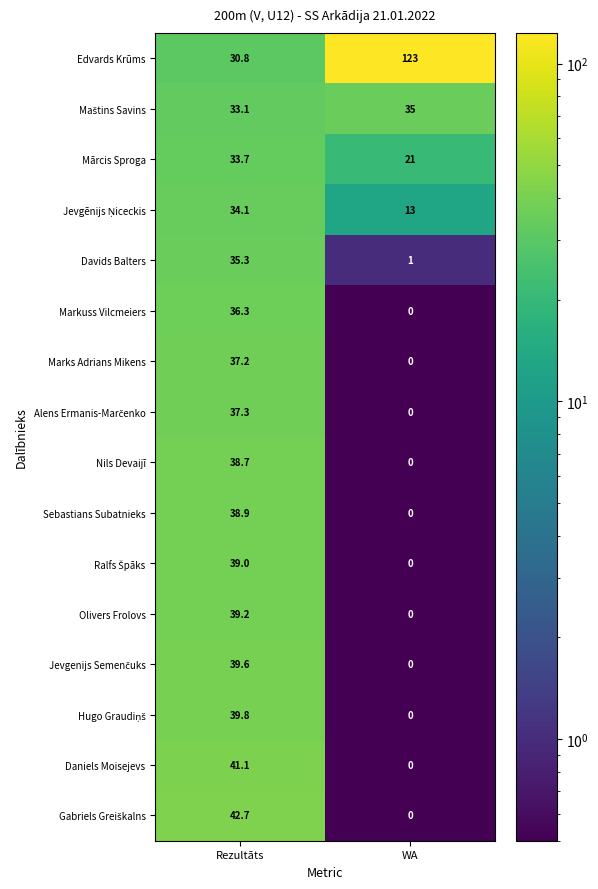

At which label is Daniels Moisejevs closest to 20?

WA